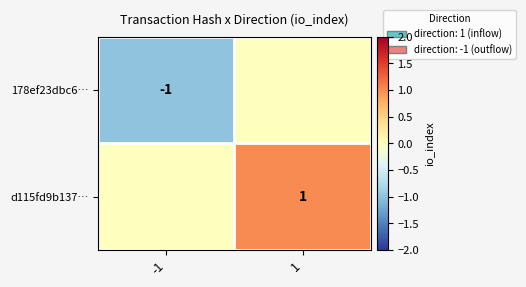

Is it true that 178ef23dbc6… equals -1 at -1?

True